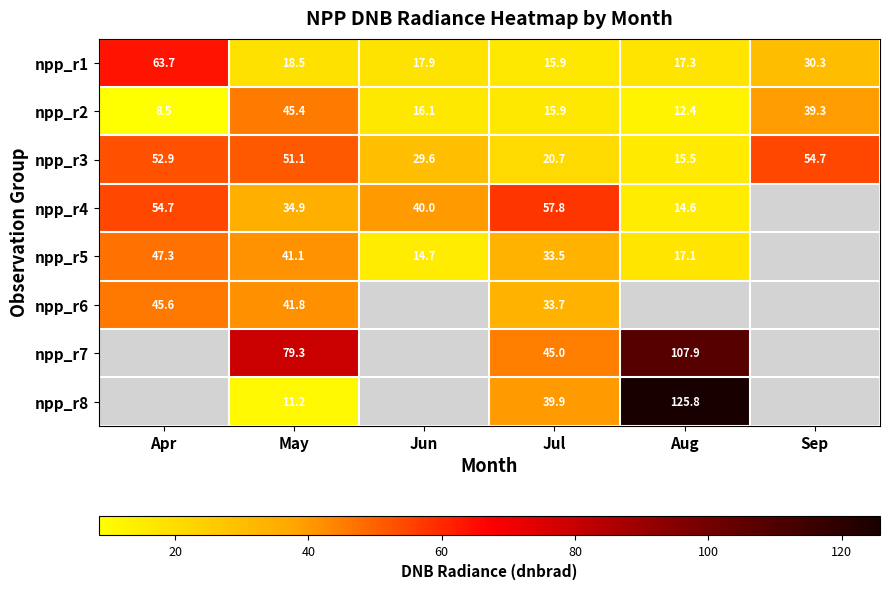

At which category does the chart reach its minimum across all series?

Apr